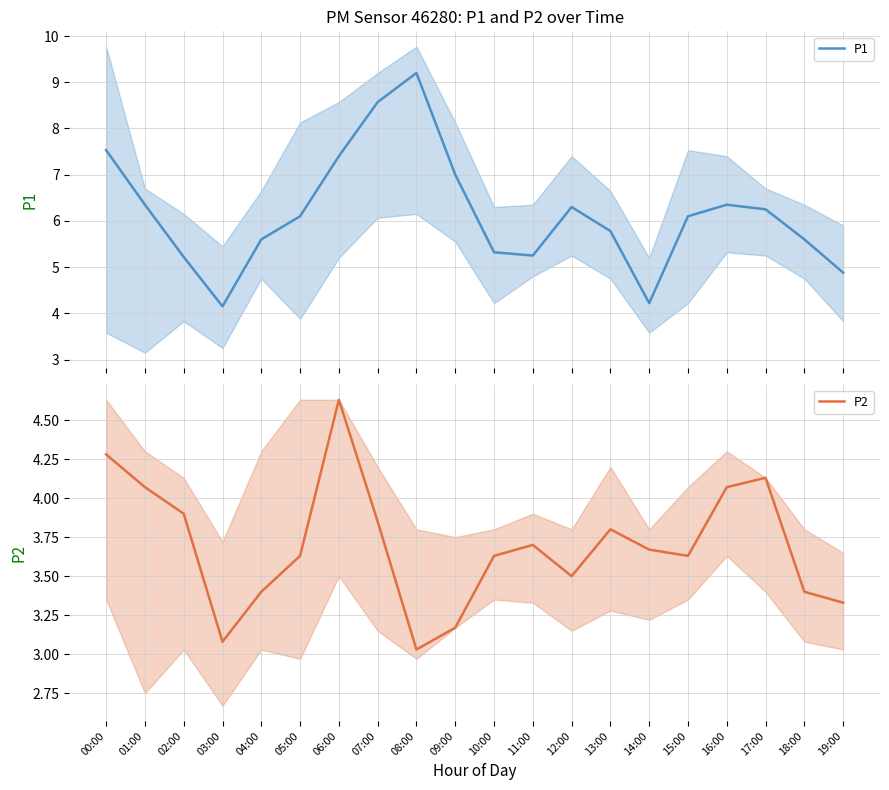

Rank the series by their average value, from lowest to highest.

P2, P1